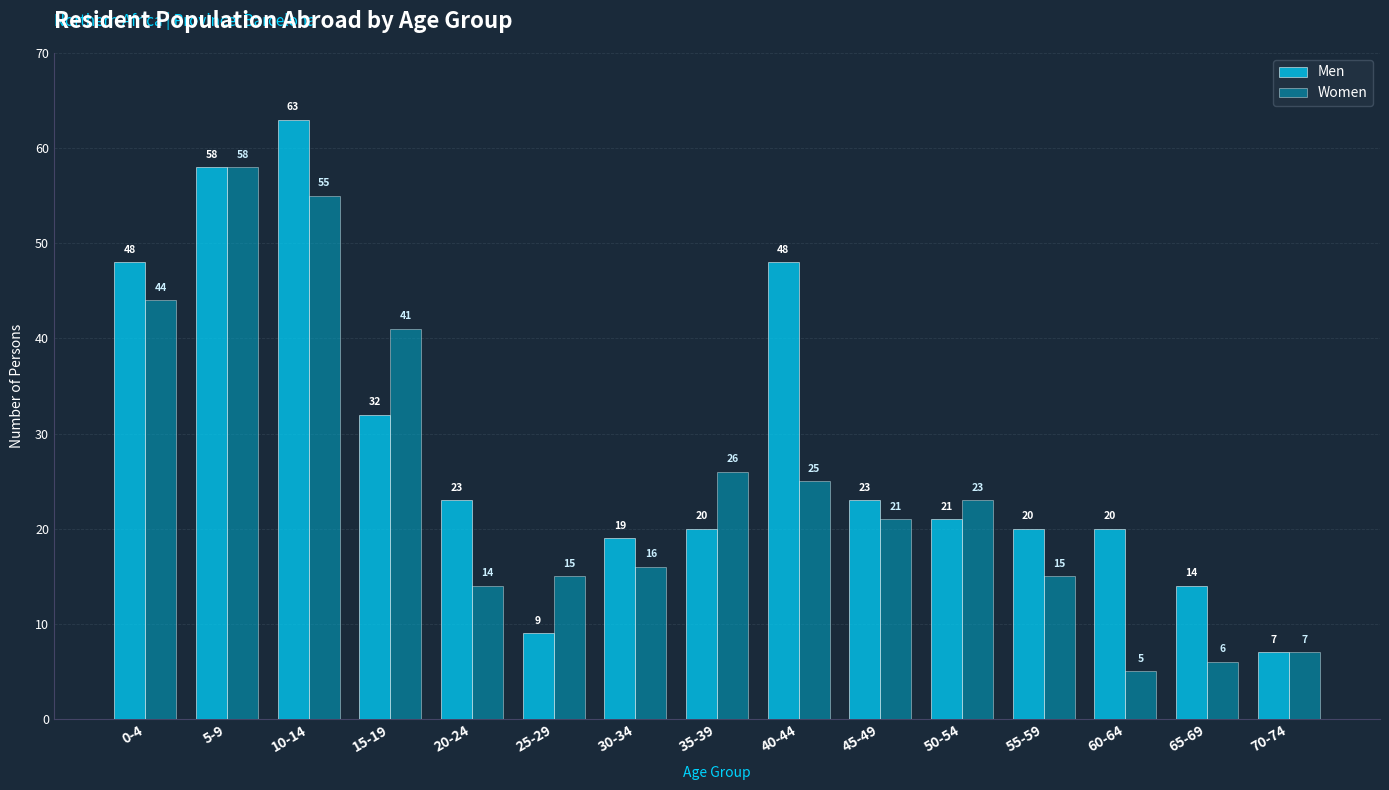

Which series has the largest total across all categories?

Men